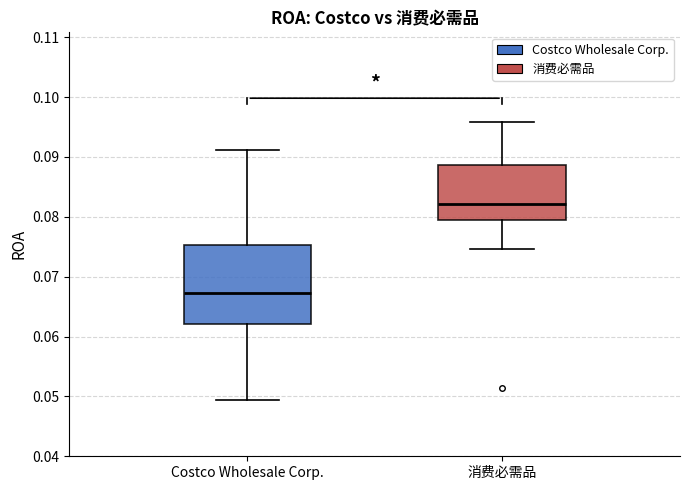

Reading left to right, read every box against the y-axis: the position of its median line, the range the box covers, and the ends of its whiskers. The values are not printed on the chart, so give them approximately, as read against the axis.

Costco Wholesale Corp.: median 0.067, box 0.062 to 0.075, whiskers 0.049 to 0.091
消费必需品: median 0.082, box 0.079 to 0.089, whiskers 0.075 to 0.096